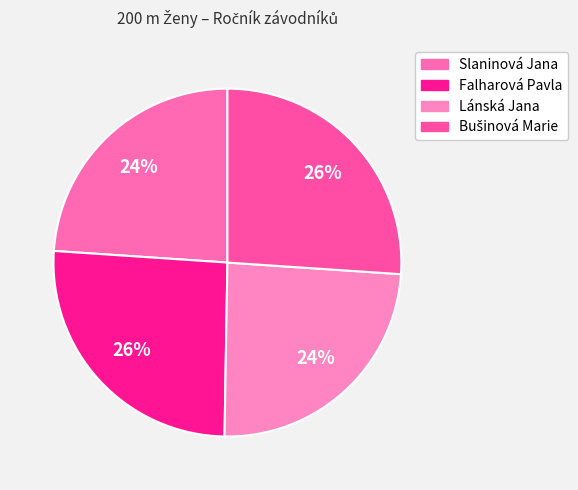

To the nearest percent, what is the average slice percentage?

25%